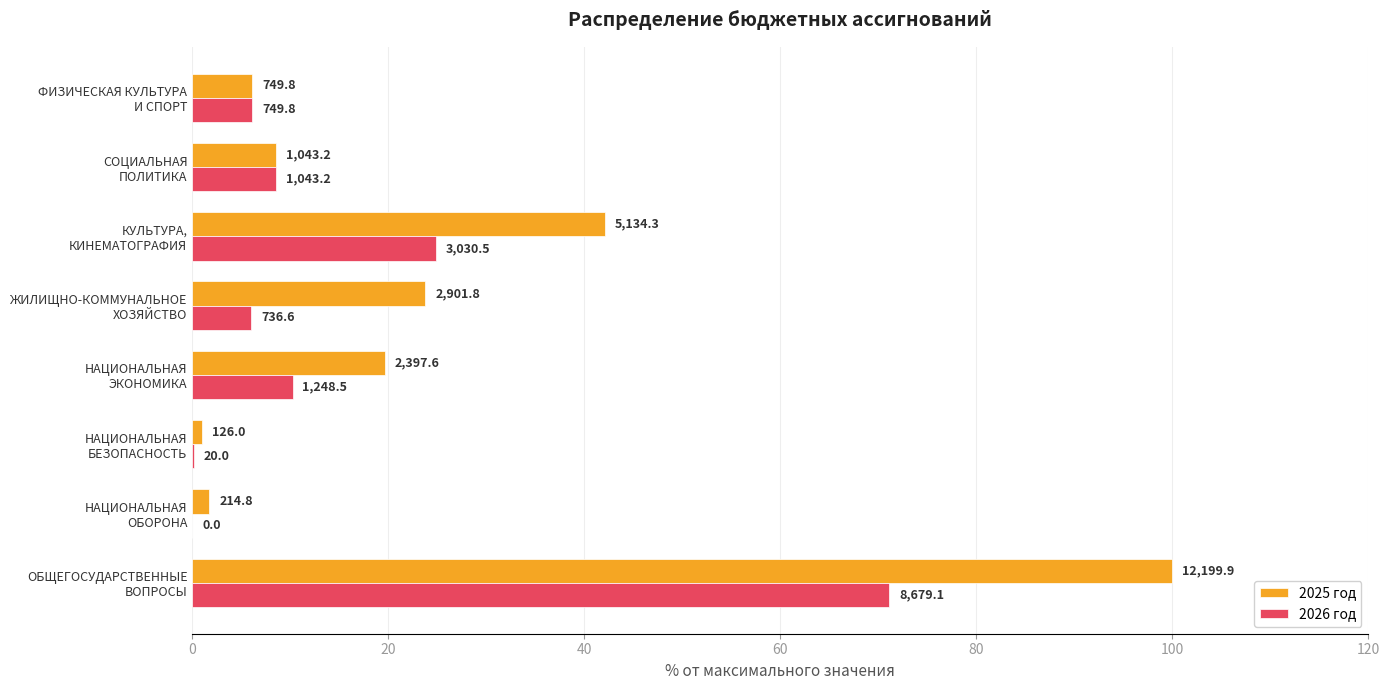

Which series has the largest range (max minus min)?

2025 год